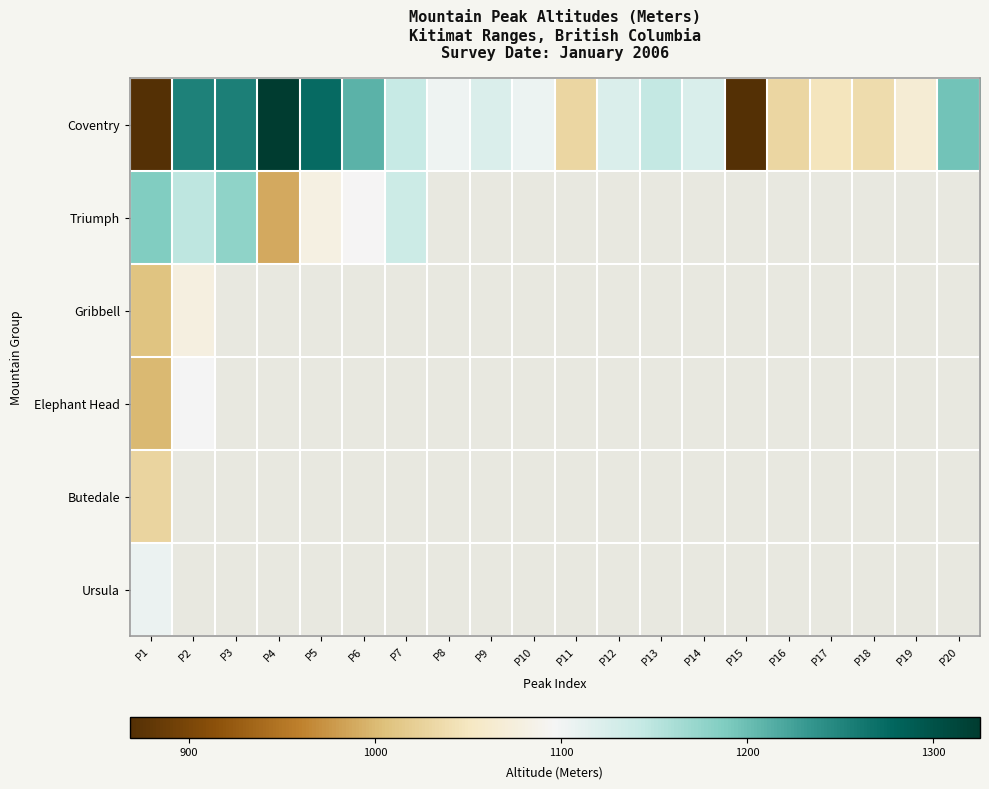

Which series changed the most between P8 and P12?

Coventry